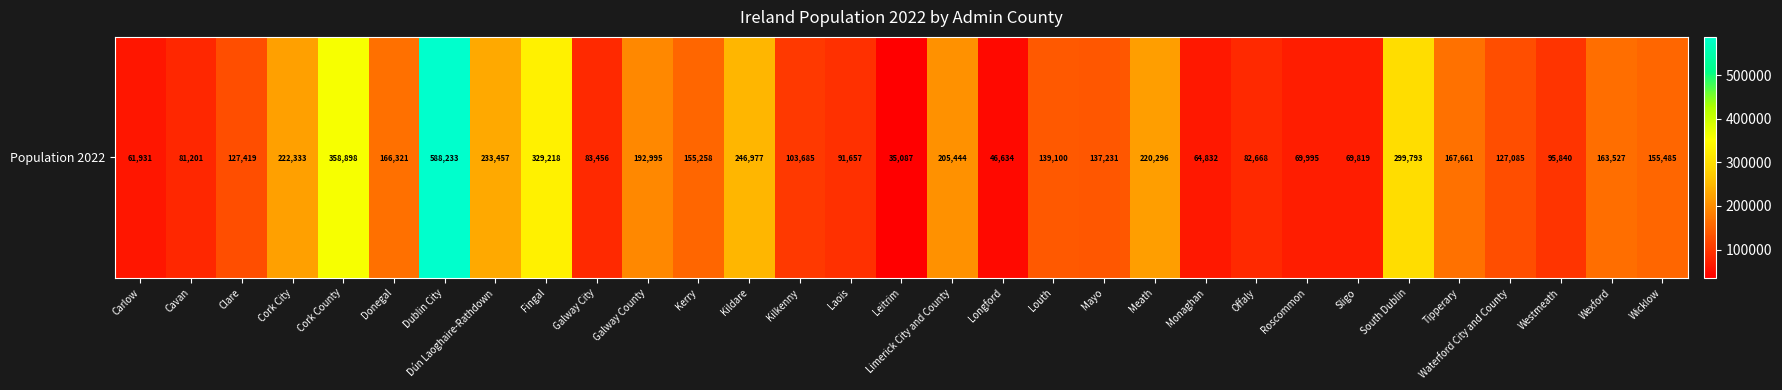

What is the minimum value shown in the chart?

35087